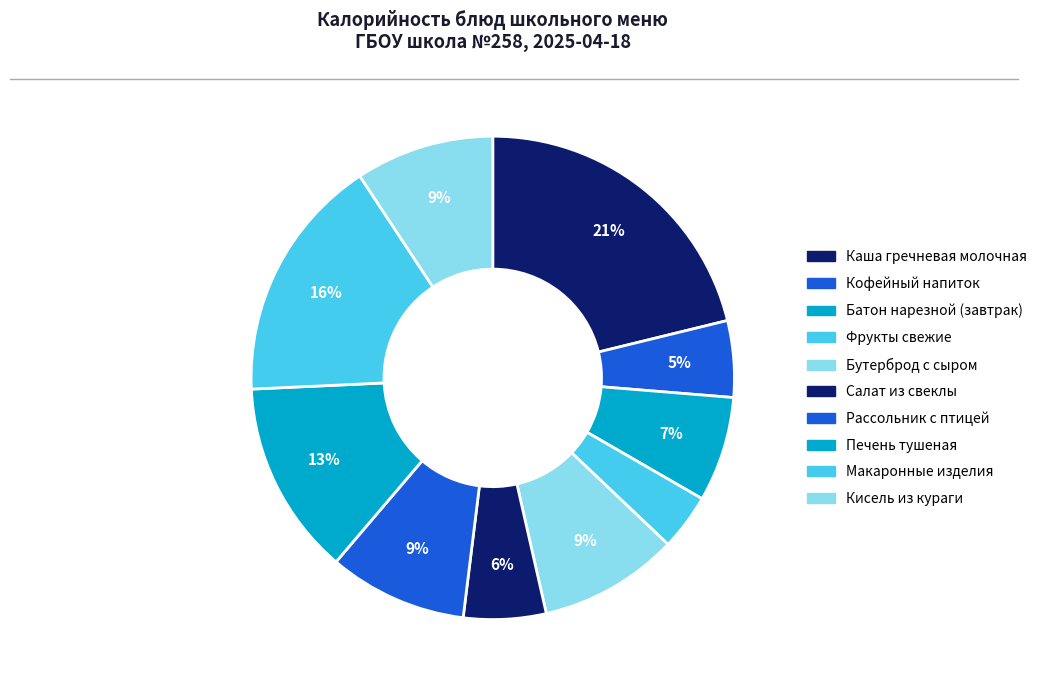

Which category has the smallest portion of the pie?

Фрукты свежие